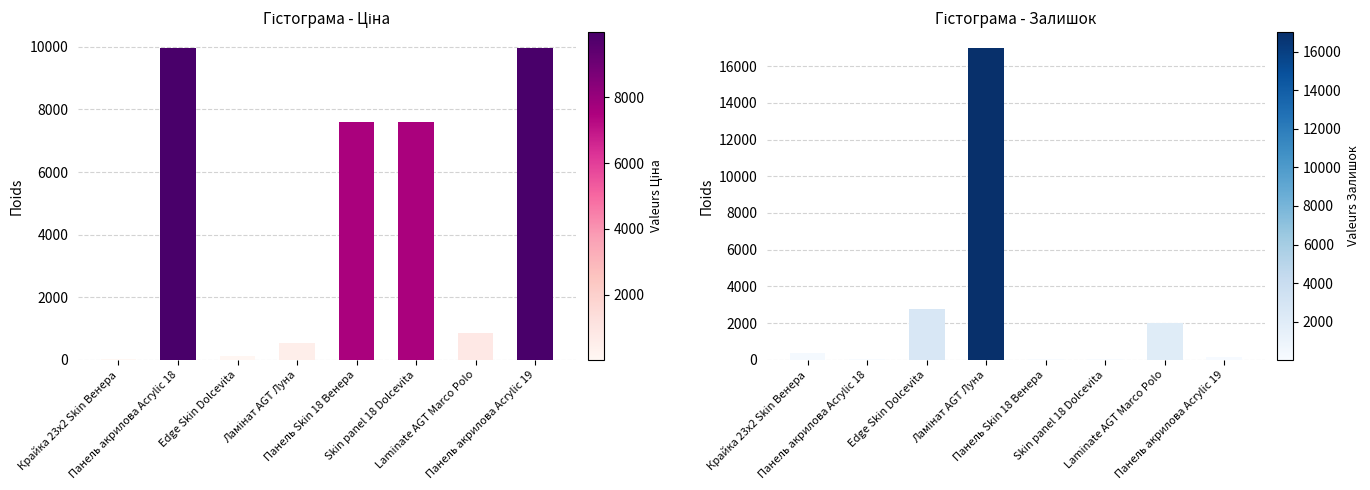

At which label does Залишок first exceed 360?

Edge Skin Dolcevita